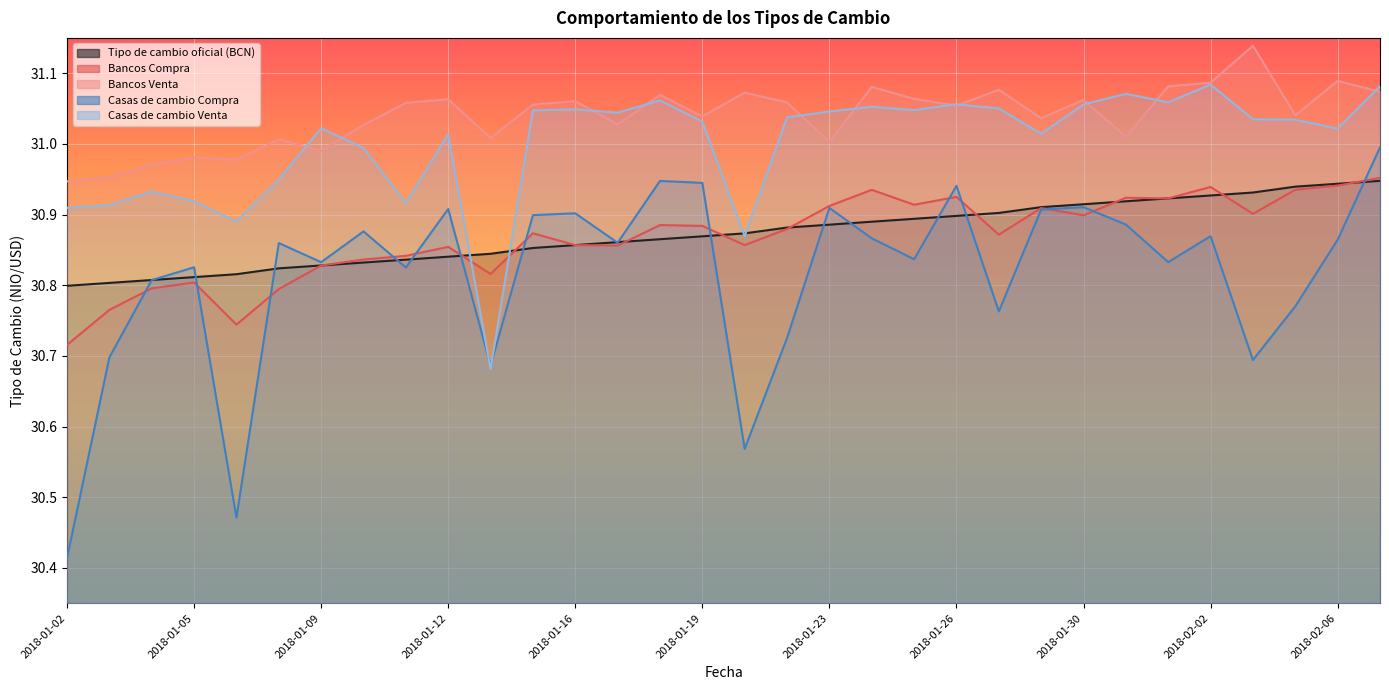

What is the label of the 29th point from the right?

2018-01-05